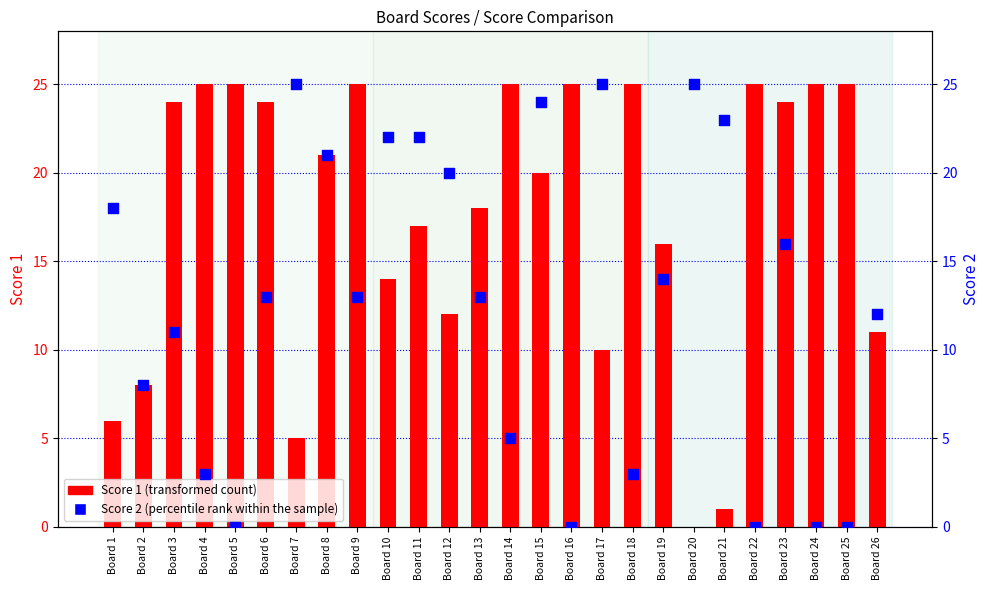

At how many categories does at least one series exceed 9?

25